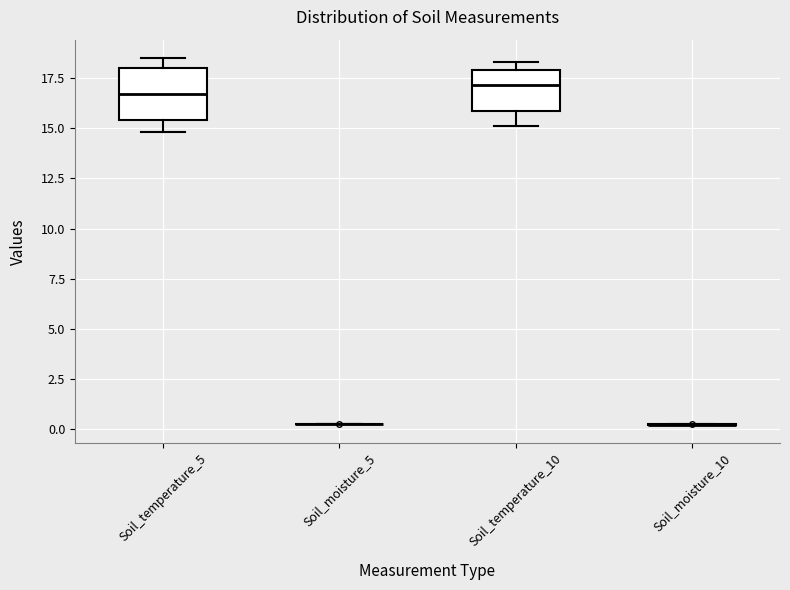

Reading left to right, read every box against the y-axis: the position of its median line, the range the box covers, and the ends of its whiskers. The values are not printed on the chart, so give them approximately, as read against the axis.

Soil_temperature_5: median 16.5, box 15.5 to 18.0, whiskers 15.0 to 18.5
Soil_moisture_5: box collapsed to a line at 0.0, whiskers 0.0 to 0.0
Soil_temperature_10: median 17.0, box 16.0 to 18.0, whiskers 15.0 to 18.5
Soil_moisture_10: box collapsed to a line at 0.0, whiskers 0.0 to 0.0